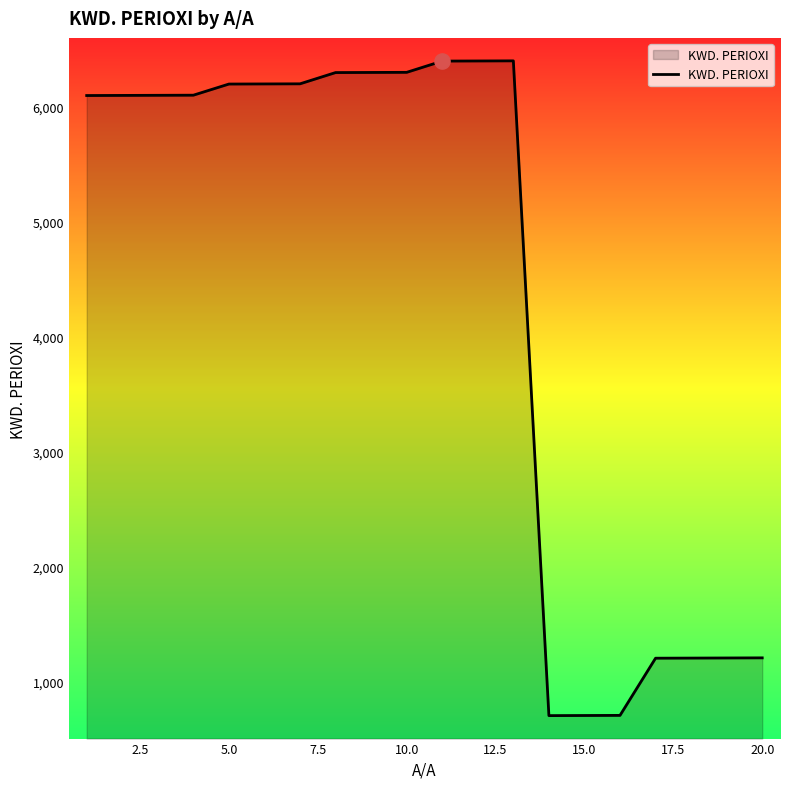

What is the difference between the maximum and minimum values?

5702